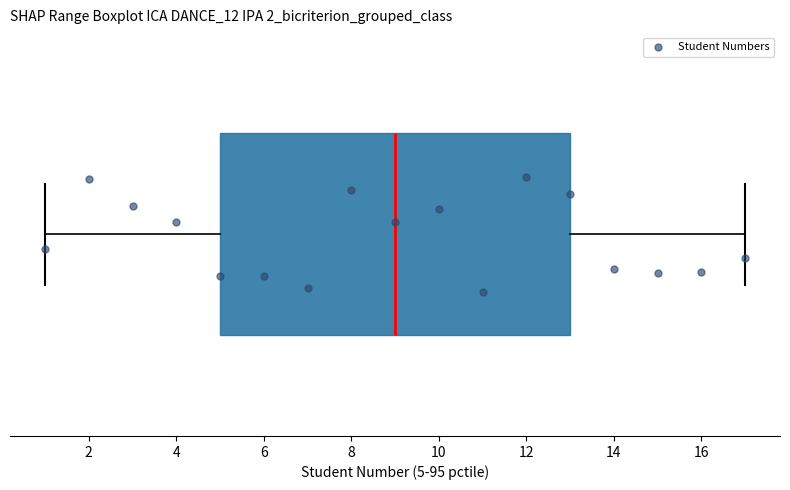

Transcribe this box plot: give where the median line is, the range the box spans, and where the two whiskers end, as read against the x-axis. The values are not printed on the chart, so give them approximately, as read against the axis.

median 9, box 5 to 13, whiskers 1 to 17